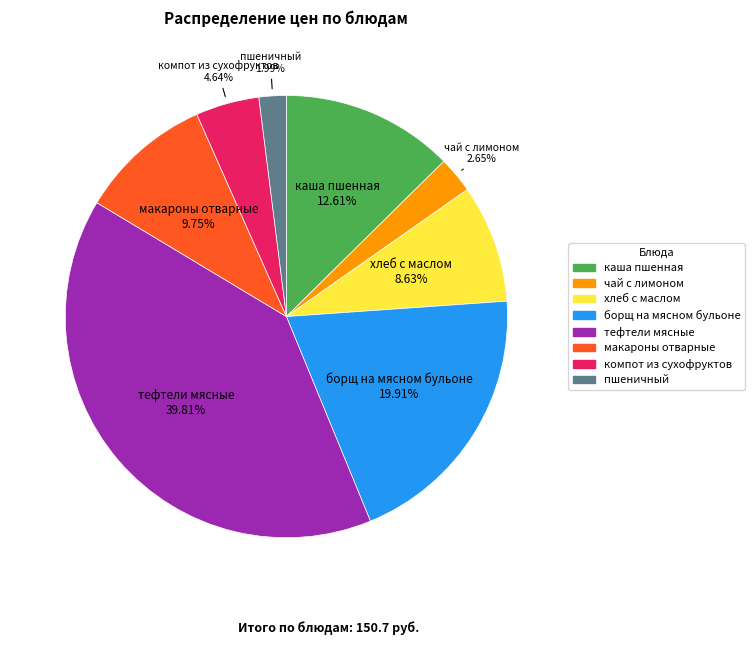

Is there a majority slice in this chart?

No